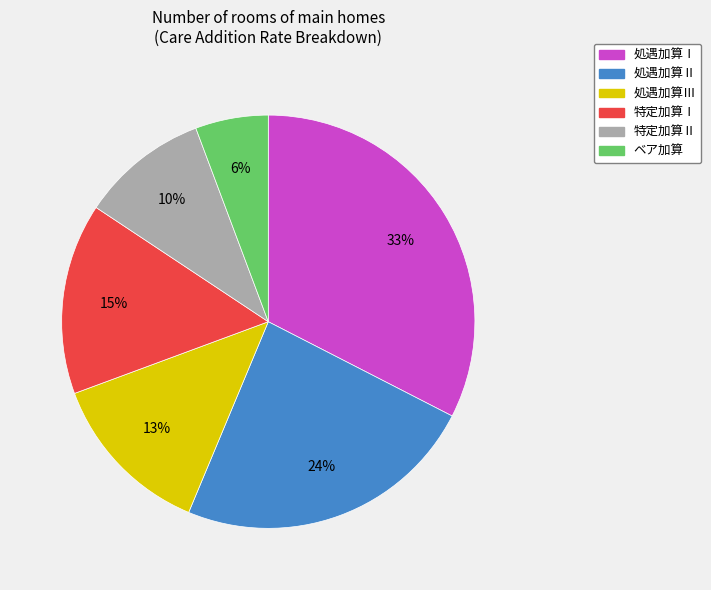

Combined, do 処遇加算Ⅰ and 処遇加算Ⅲ account for over 50%?

No